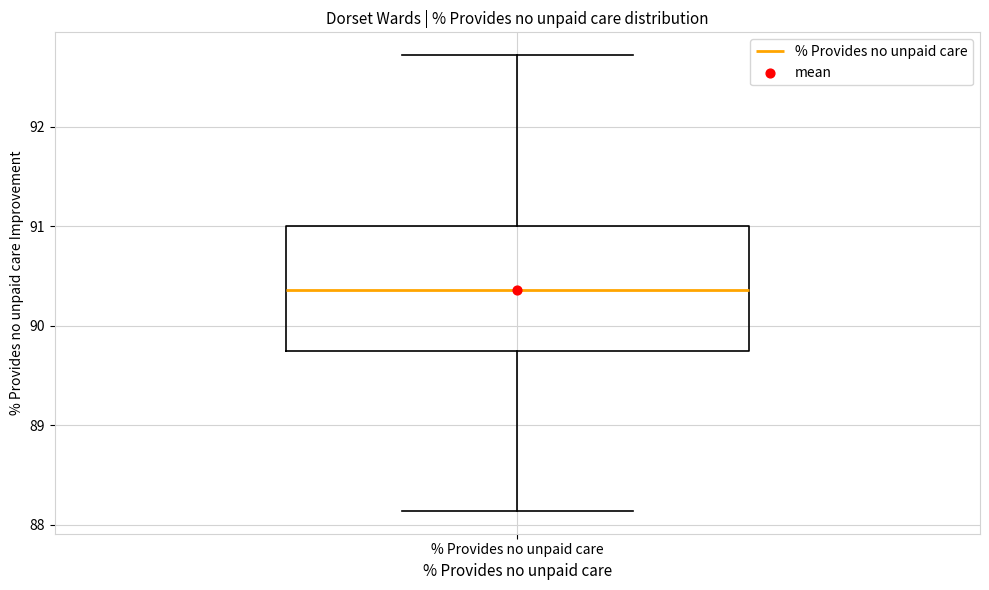

Where does the median line of the box for % Provides no unpaid care sit on the y-axis? The values are not printed on the chart, so give them approximately, as read against the axis.

90.4